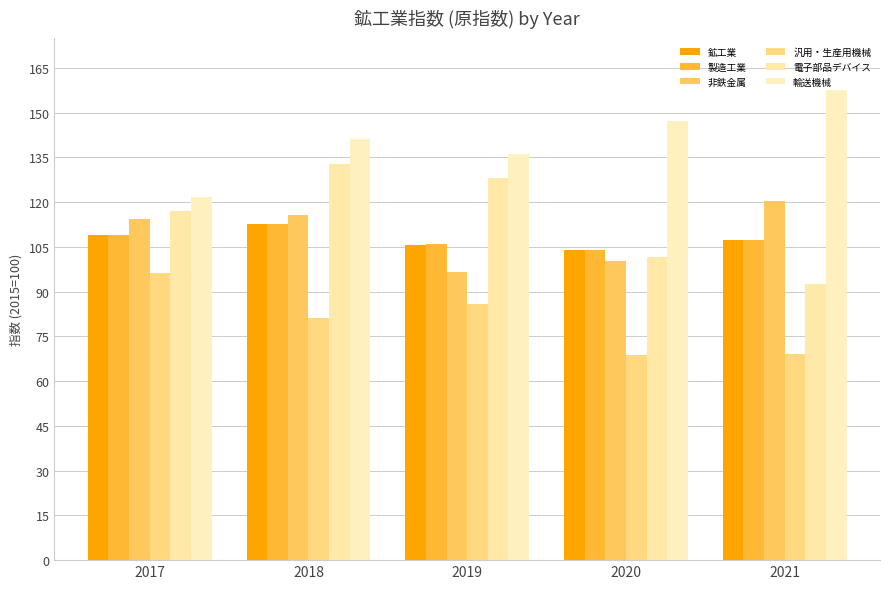

How many bars are there in each group?

6